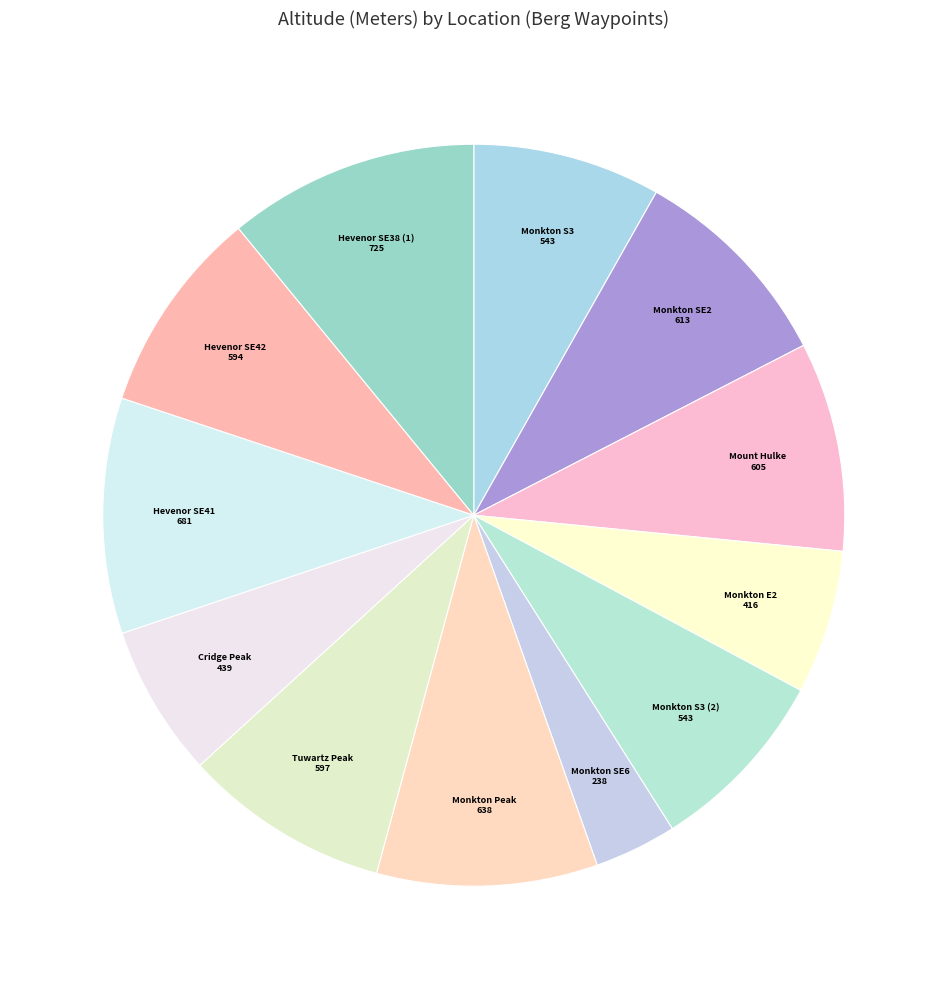

How many segments does this pie chart have?

12